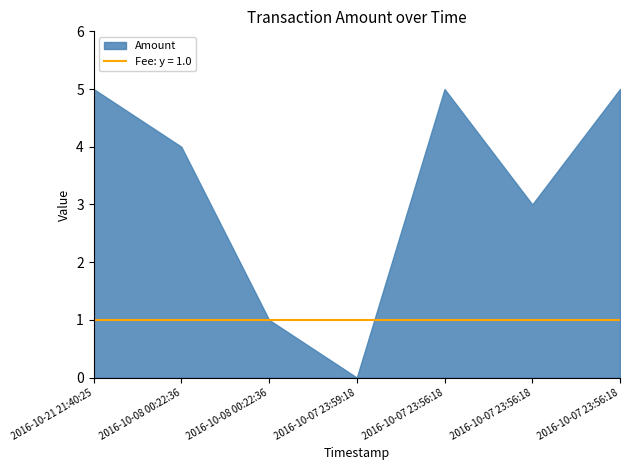

What is the total value across all series at 2016-10-08 00:22:36?

5